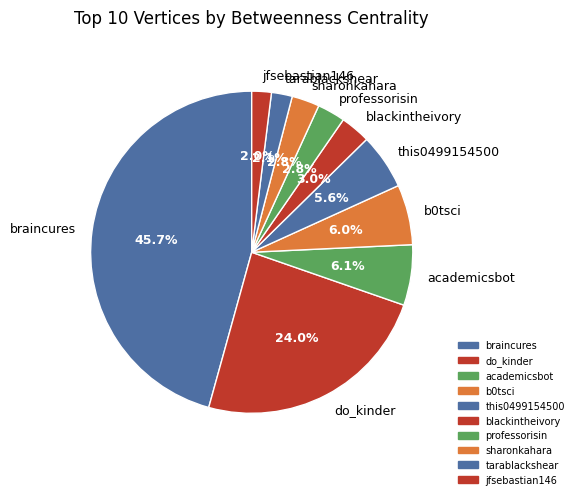

Does professorisin represent more than half of the total?

No